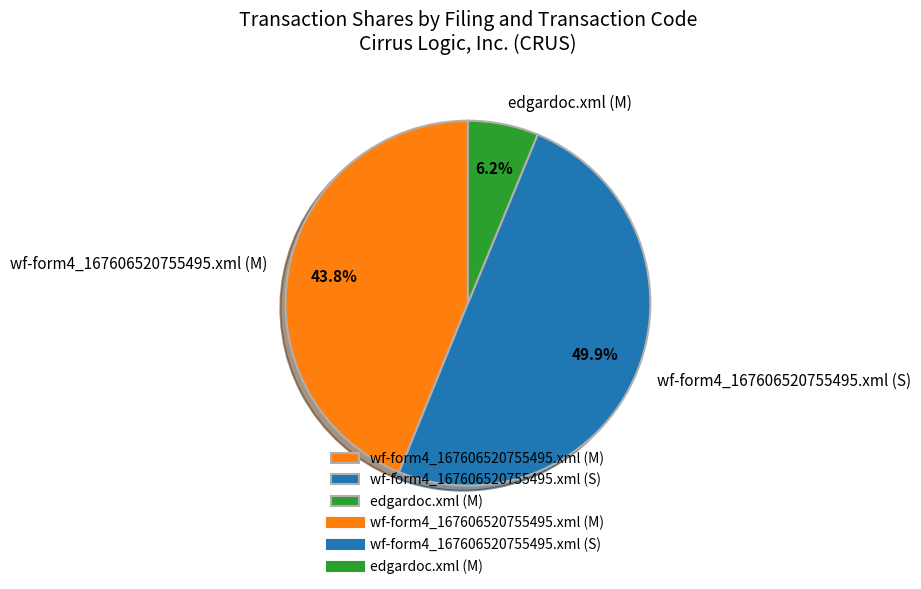

How many segments does this pie chart have?

3